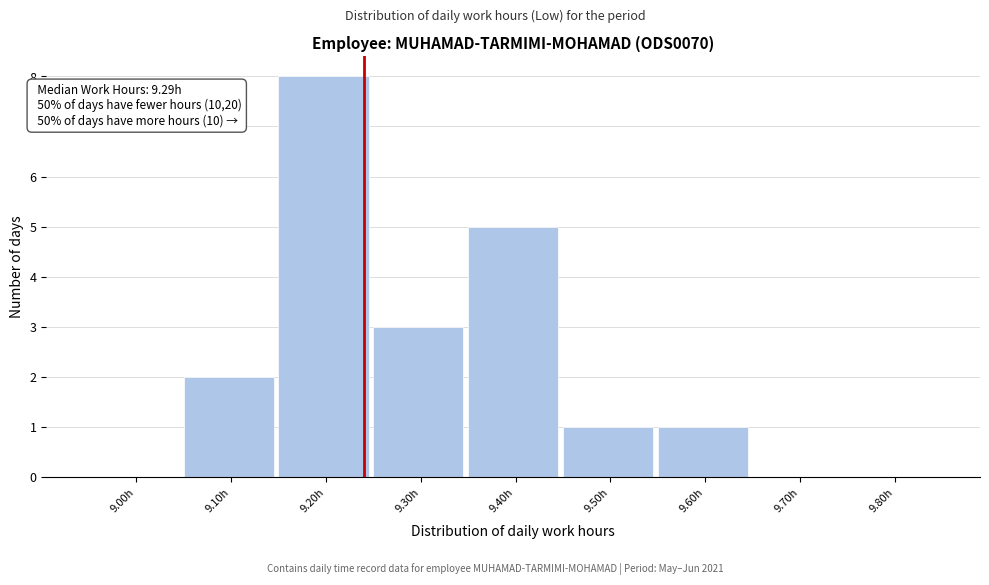

Reading left to right, what are all the values shown in this chart?

9.00h=0	9.10h=2	9.20h=8	9.30h=3	9.40h=5	9.50h=1	9.60h=1	9.70h=0	9.80h=0